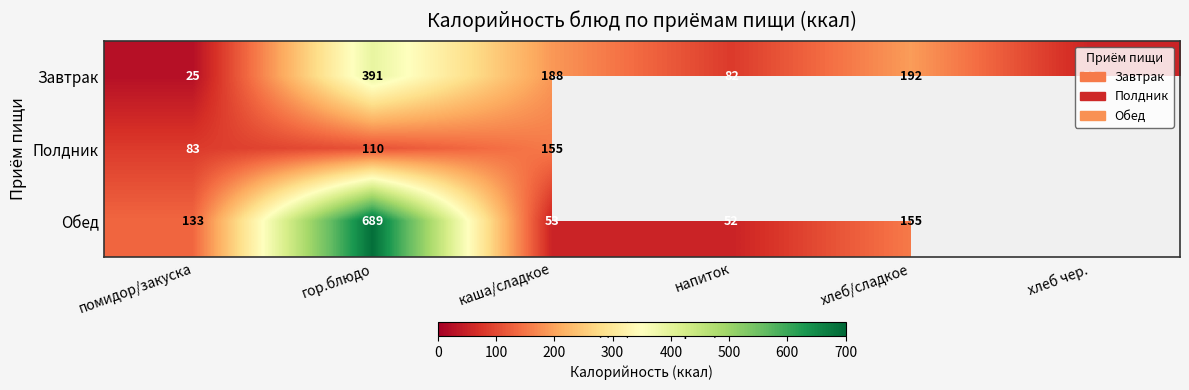

Where is Завтрак nearest to the value 208?

хлеб/сладкое